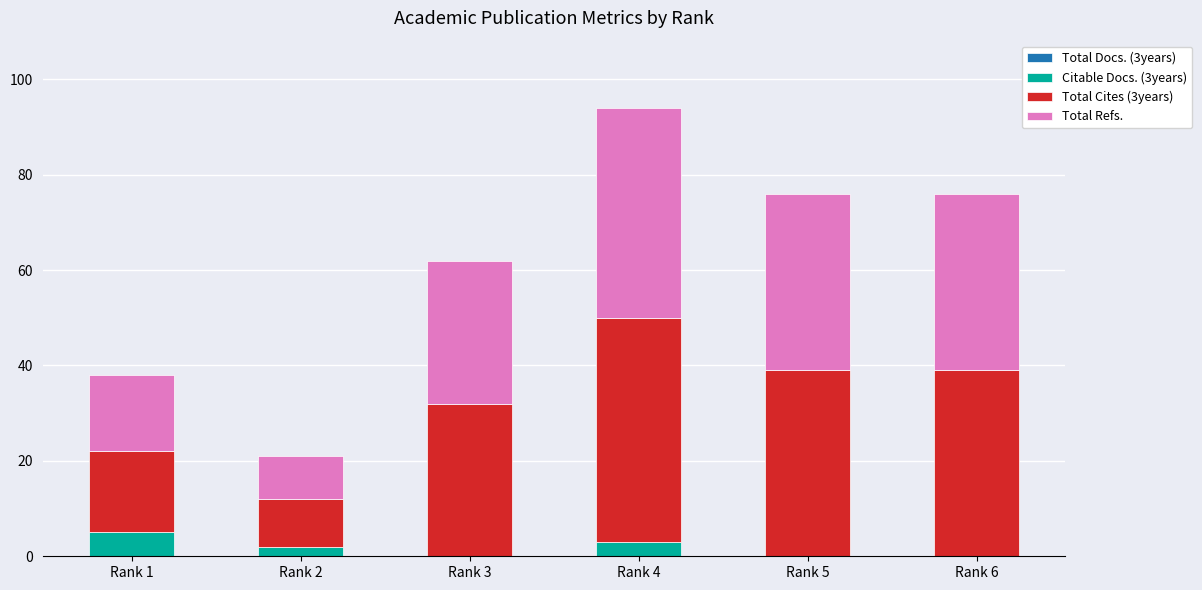

At which category is the sum across all series the highest?

Rank 4